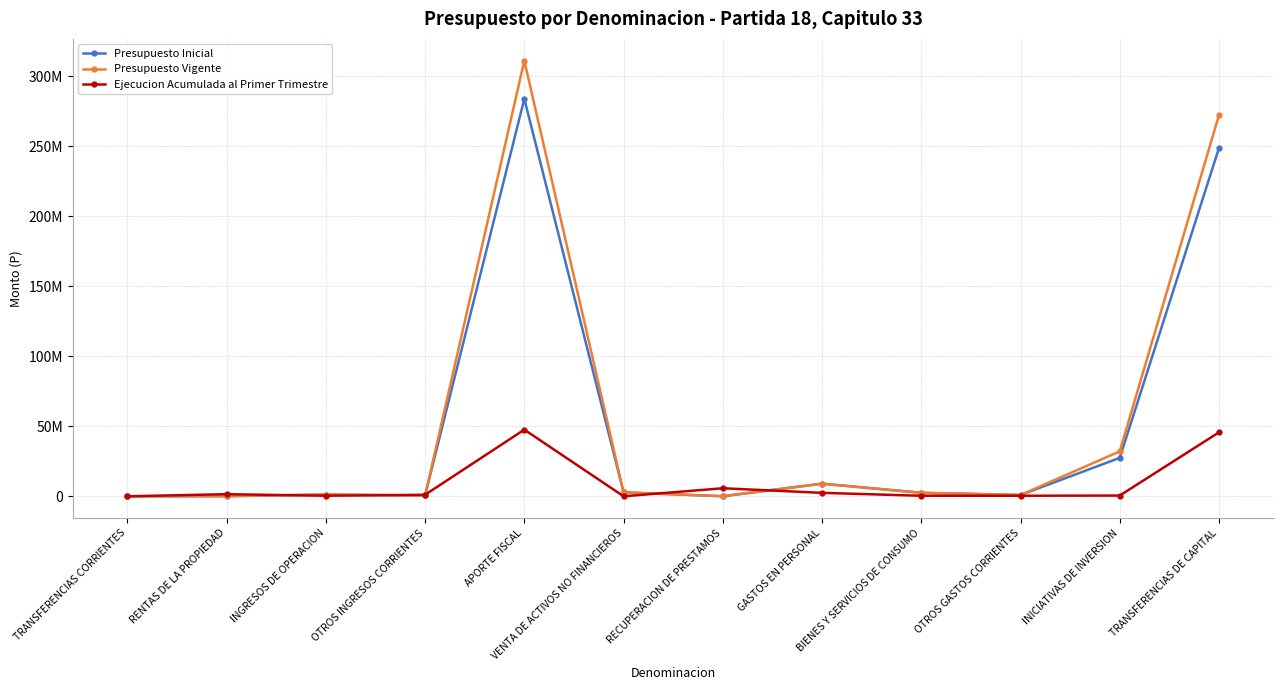

Which series has the widest spread of values?

Presupuesto Vigente